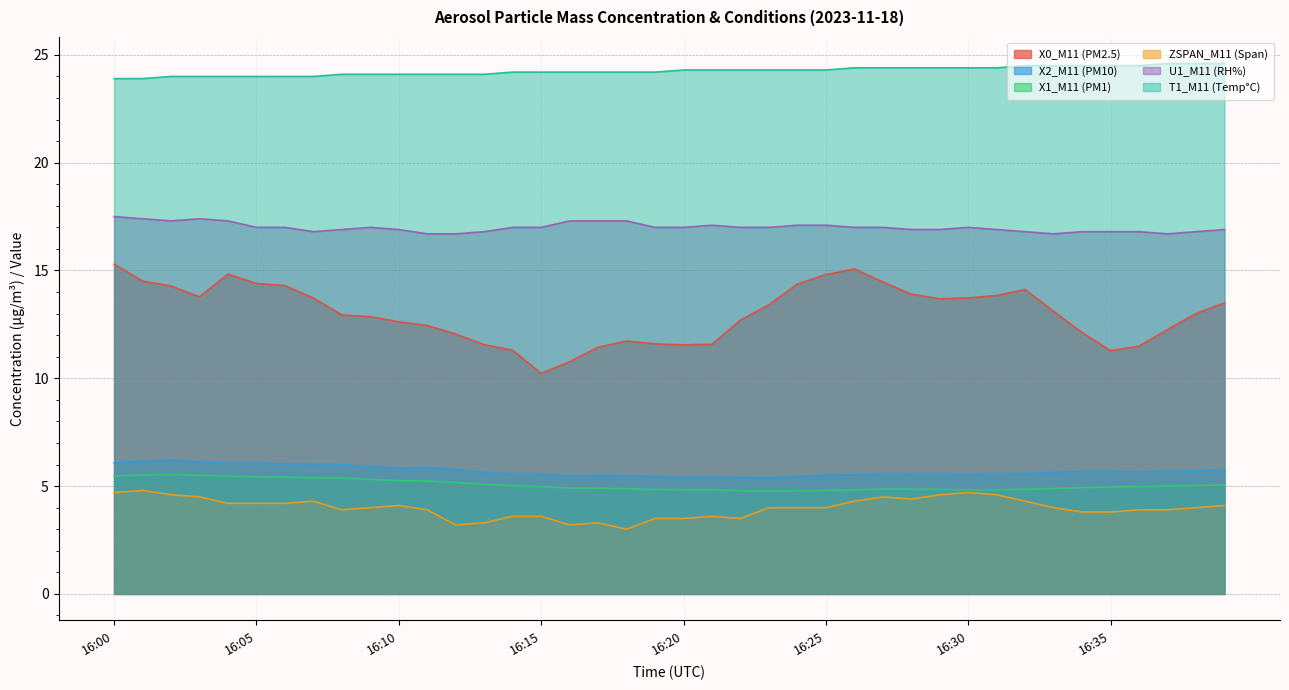

Between 16:10 and 16:22, which series saw the biggest shift?

ZSPAN_M11 (Span)